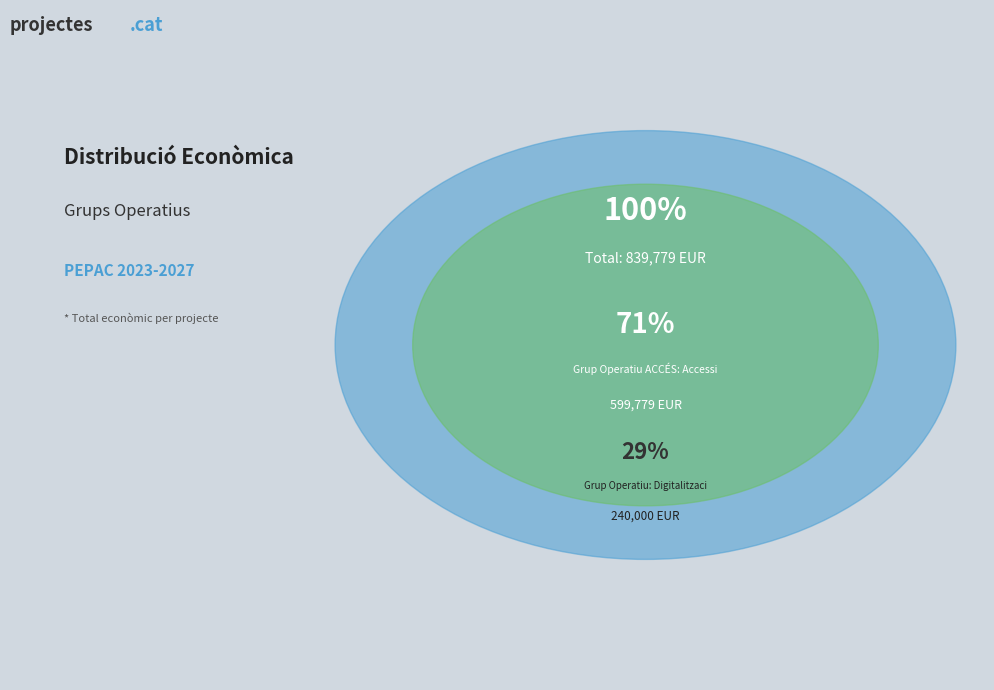

What percentage is the Grup Operatiu: Digitalització de l'accés slice, to the nearest percent?

29%